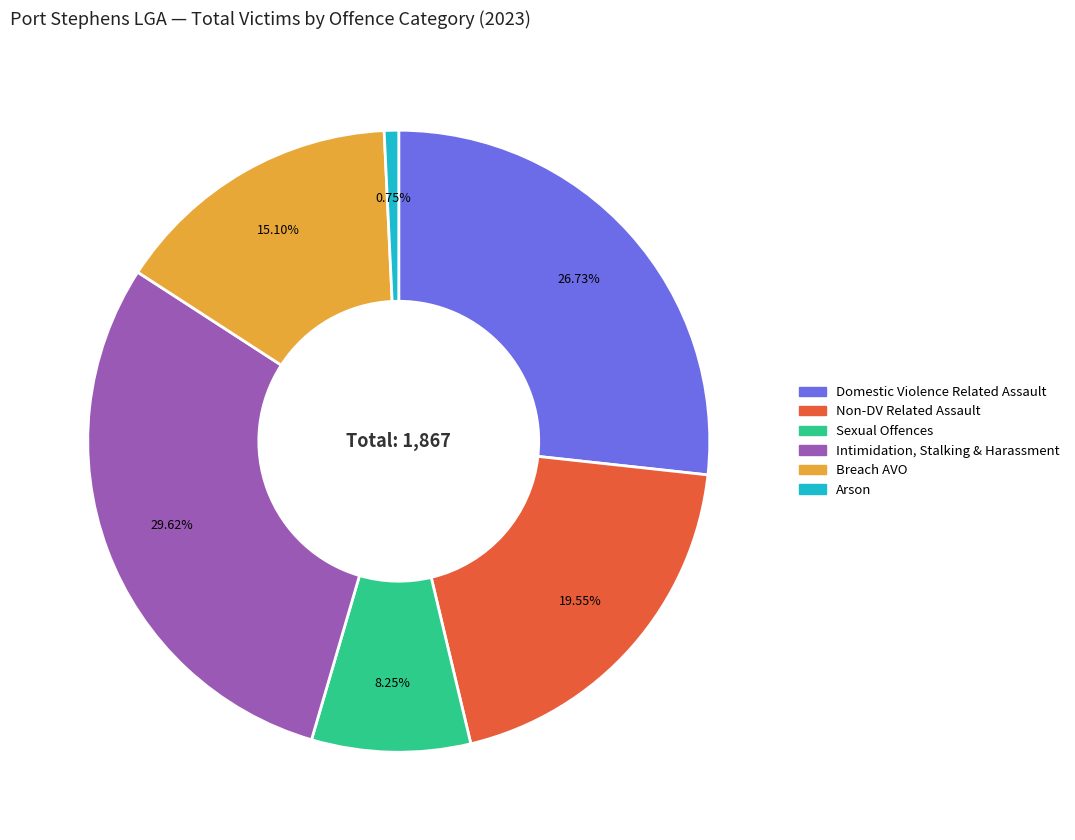

Does any single category account for the majority?

No